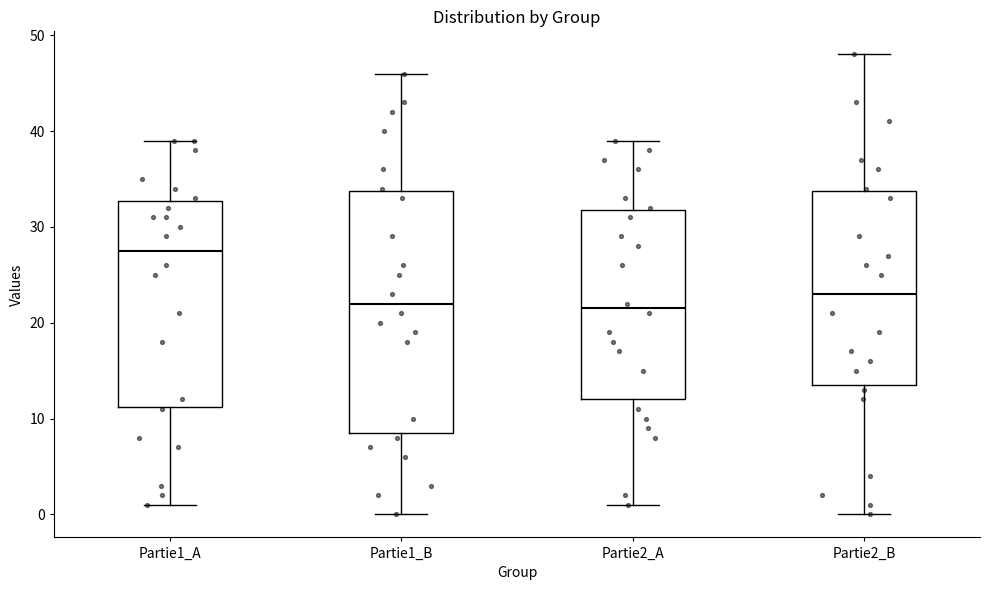

Comparing the boxes themselves (not the whiskers), which one is the tallest?

Partie1_B